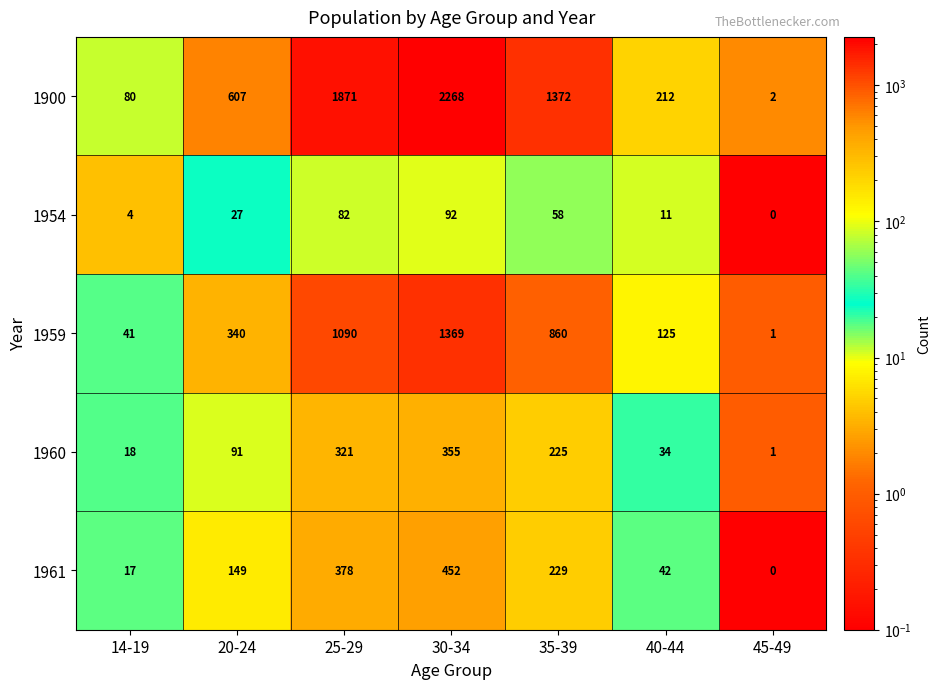

The value of 1960 at 30-34 is 355. True or false?

True